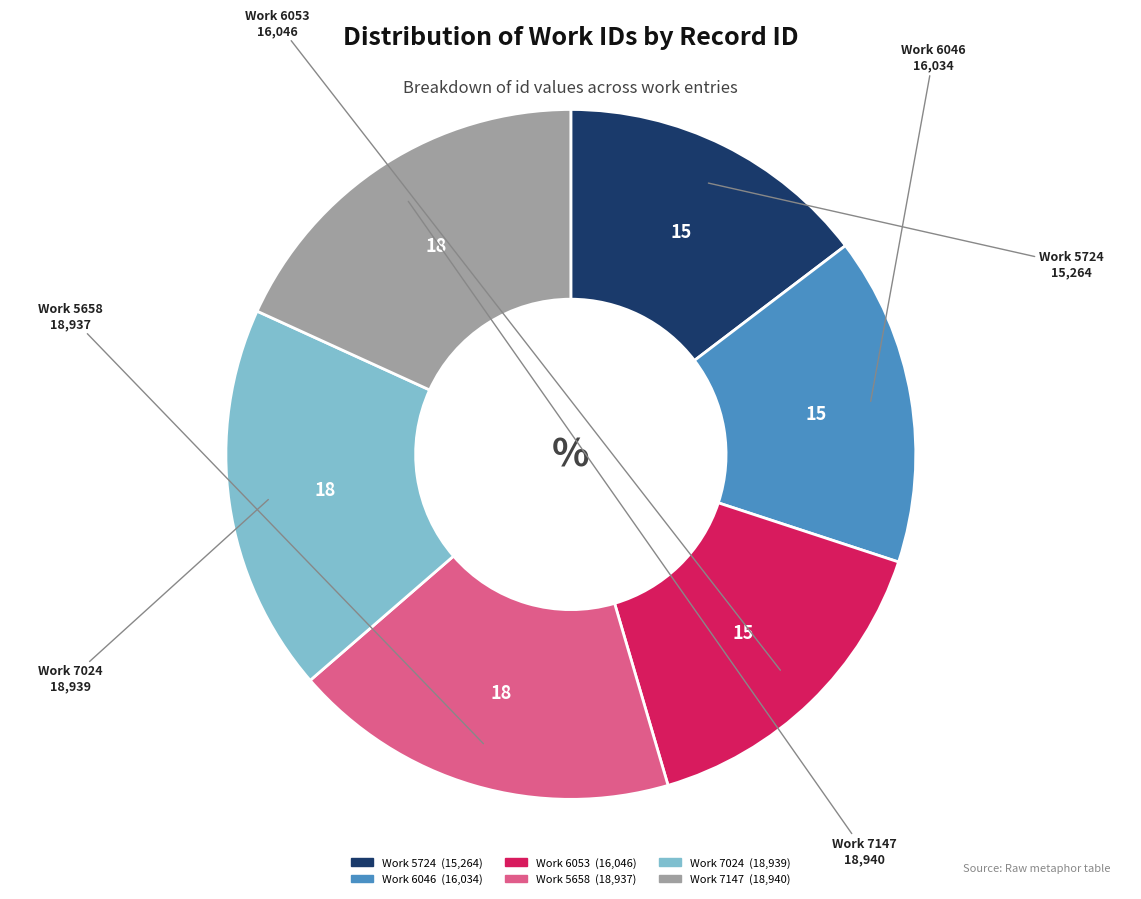

Does any single category account for the majority?

No